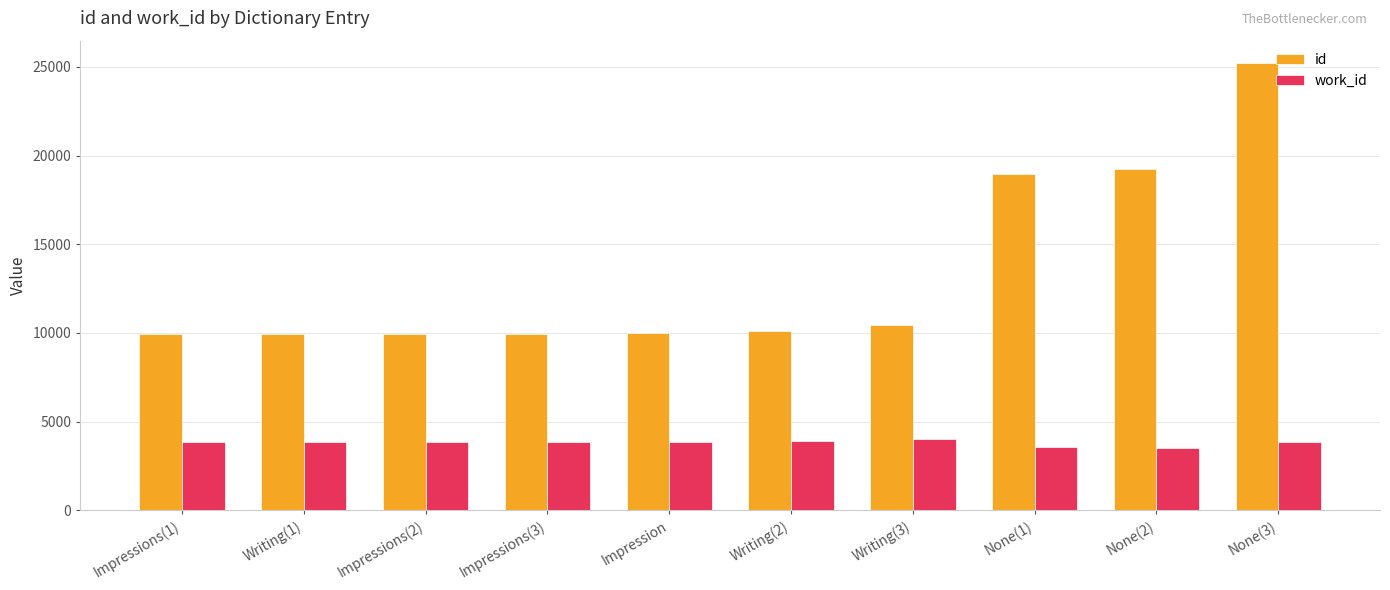

What is the average value of the work_id series?

3826